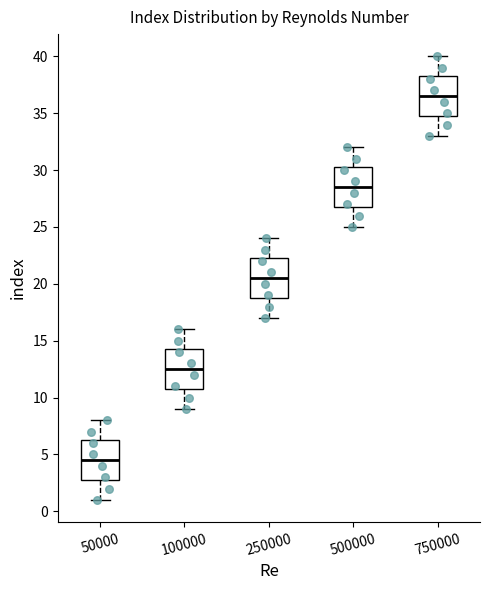

Reading left to right, read every box against the y-axis: the position of its median line, the range the box covers, and the ends of its whiskers. The values are not printed on the chart, so give them approximately, as read against the axis.

50000: median 4.5, box 3.0 to 6.5, whiskers 1.0 to 8.0
100000: median 12.5, box 11.0 to 14.5, whiskers 9.0 to 16.0
250000: median 20.5, box 19.0 to 22.5, whiskers 17.0 to 24.0
500000: median 28.5, box 27.0 to 30.5, whiskers 25.0 to 32.0
750000: median 36.5, box 35.0 to 38.5, whiskers 33.0 to 40.0